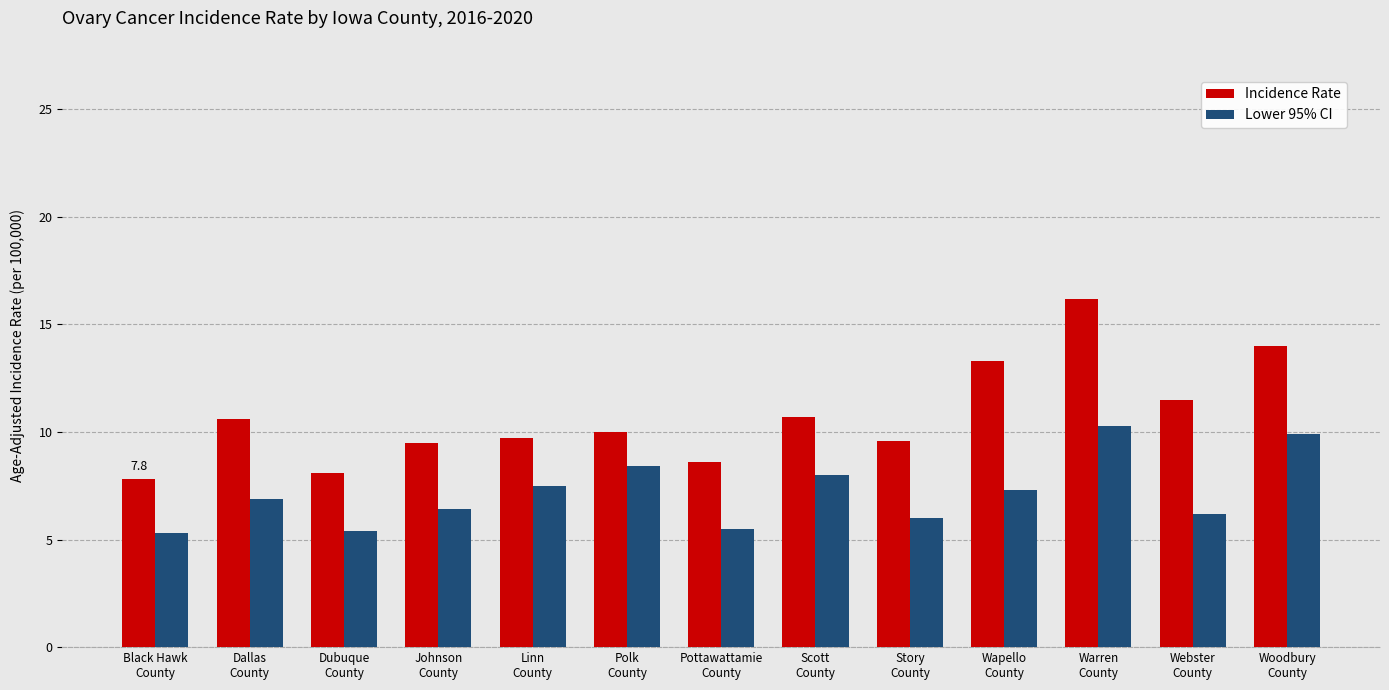

Which series has the largest total across all categories?

Incidence Rate